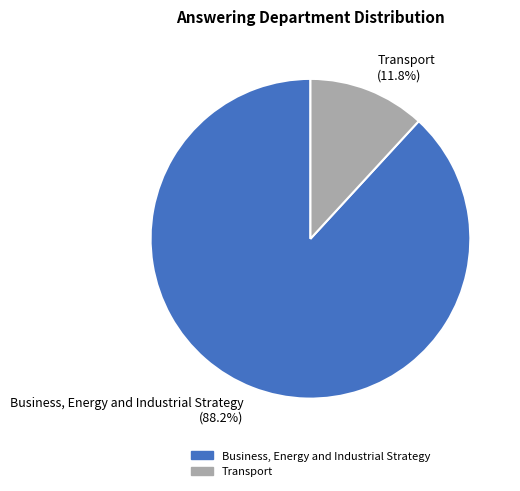

To the nearest percent, what percentage of the pie is Transport?

12%